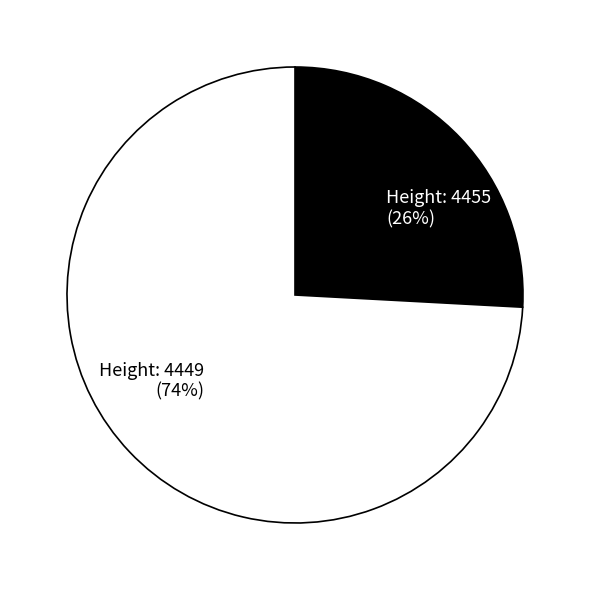

How many segments does this pie chart have?

2